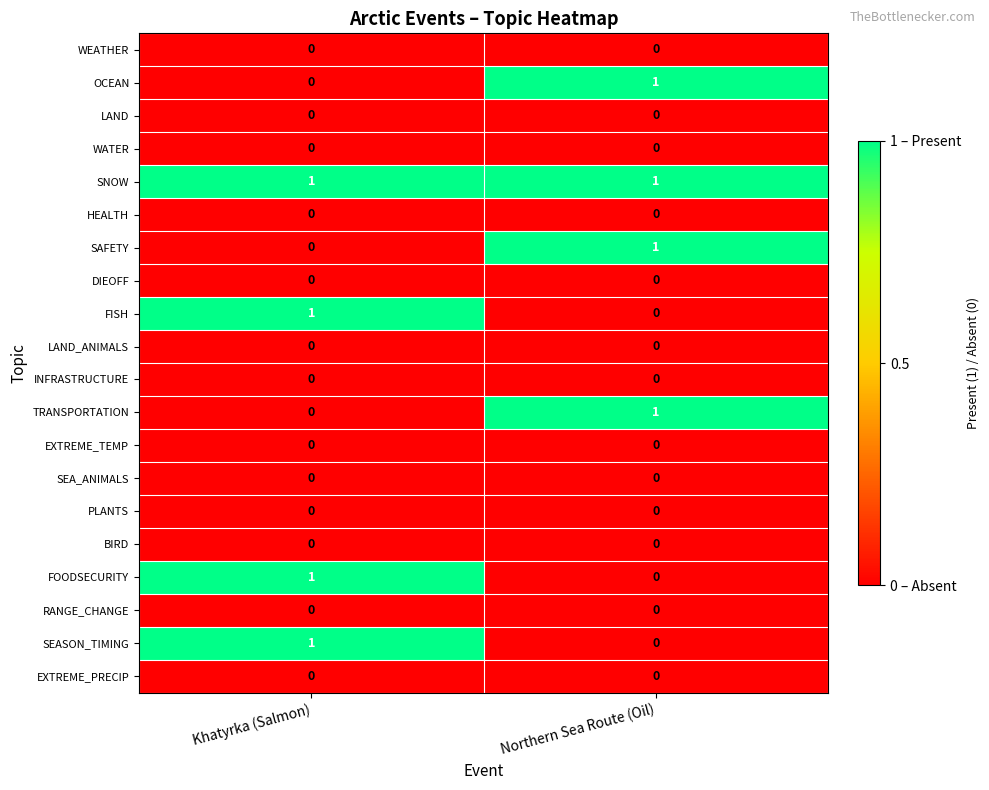

Where is TRANSPORTATION nearest to the value 0?

Khatyrka (Salmon)